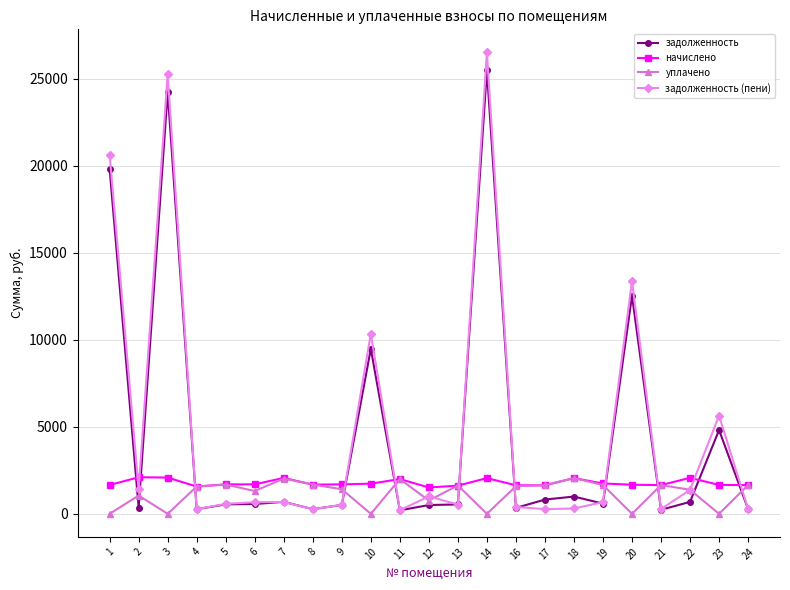

Which series changed the most between 14 and 24?

задолженность (пени)